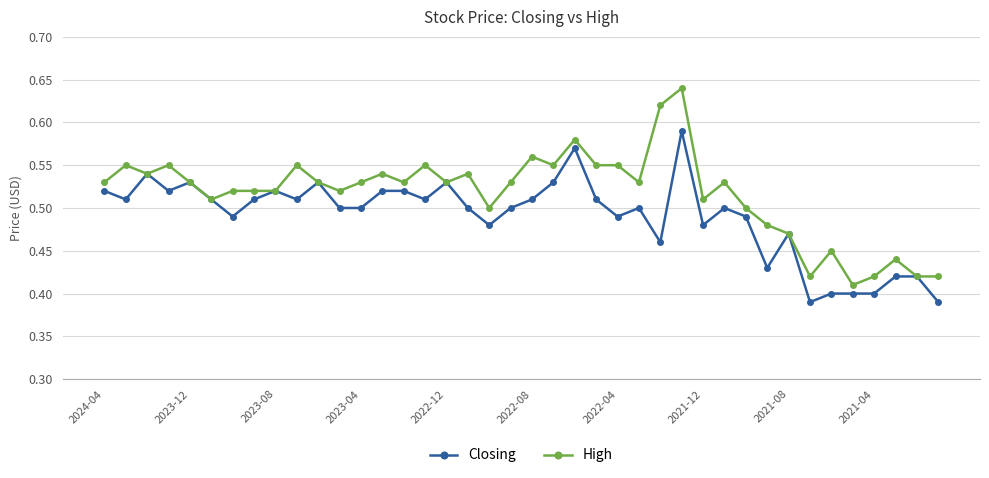

What are all the series names shown in the legend?

Closing, High